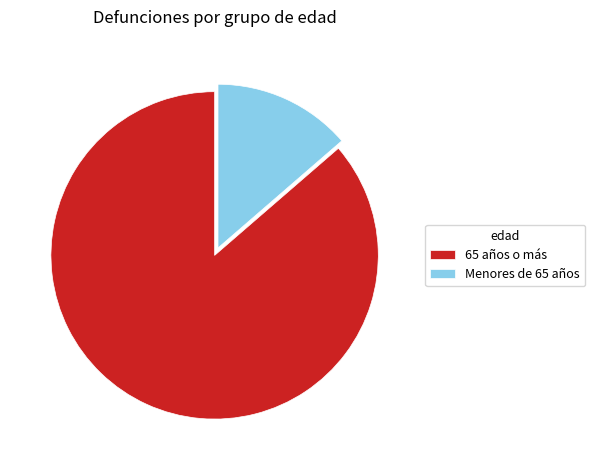

Is there any slice that represents more than half of the pie?

Yes